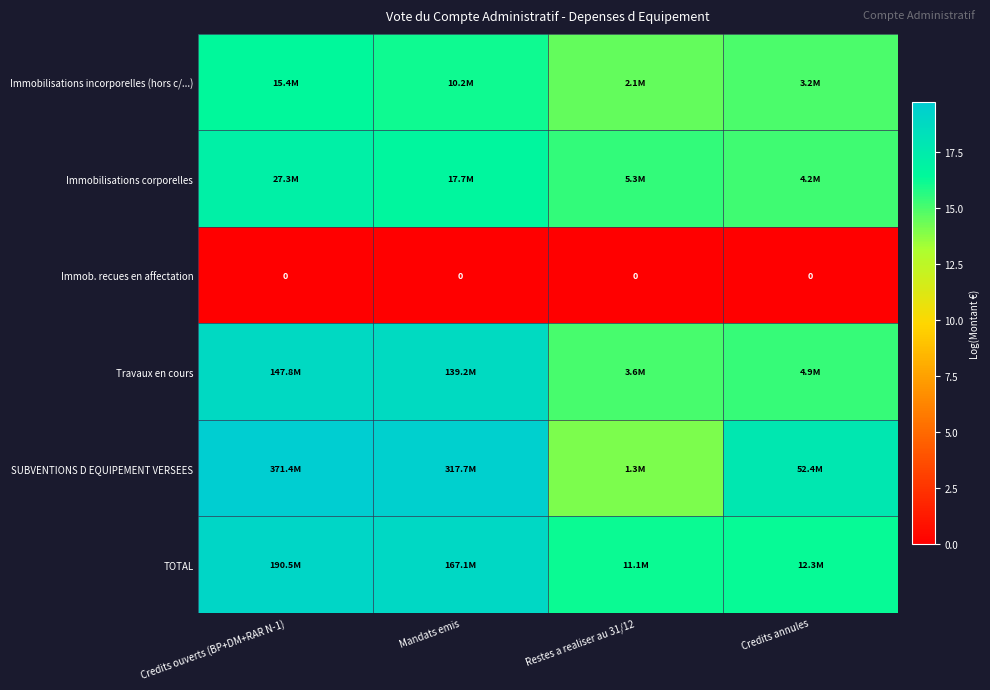

Is the value of Immob. recues en affectation at Mandats emis greater than the value of Immobilisations corporelles at Mandats emis?

No